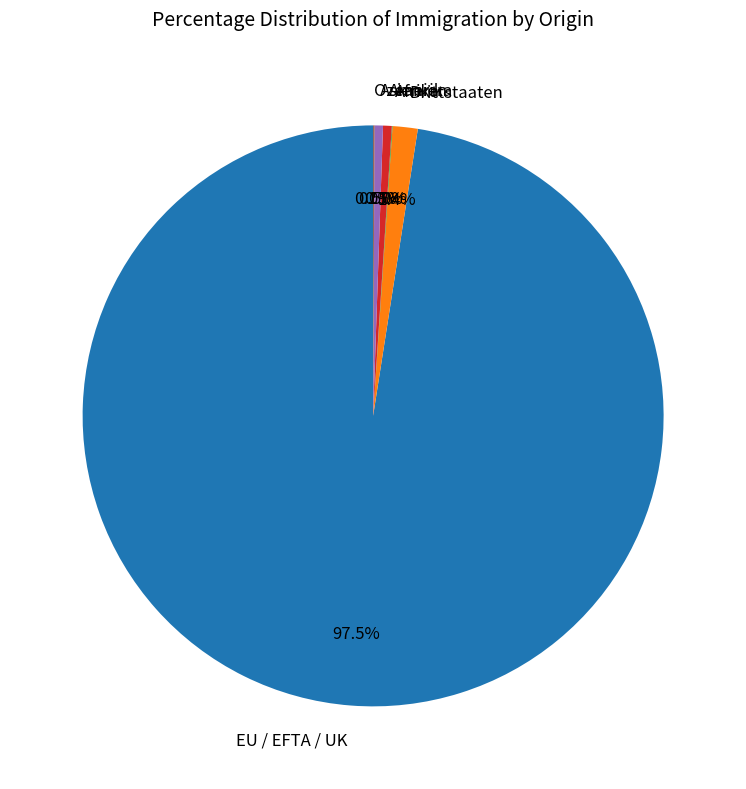

Which slice is the largest?

EU / EFTA / UK